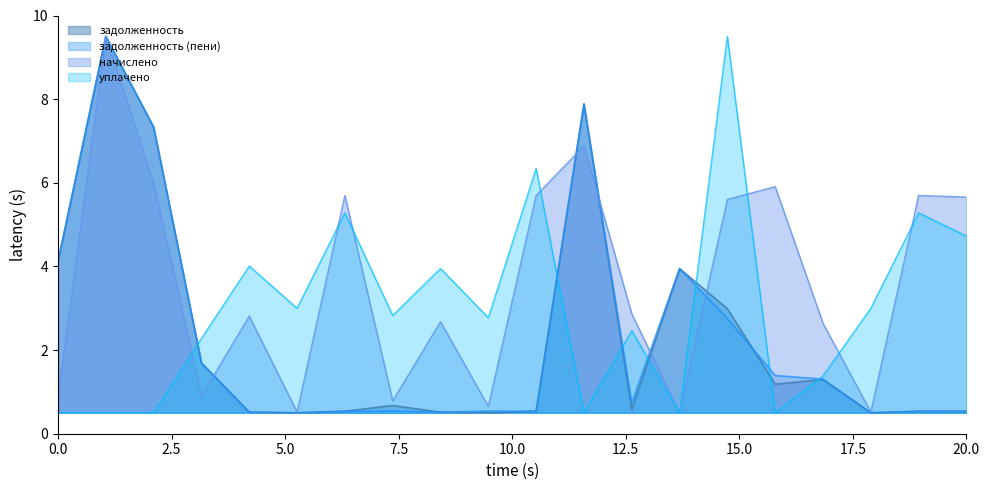

Is it true that задолженность equals 0.5 at 20?

True